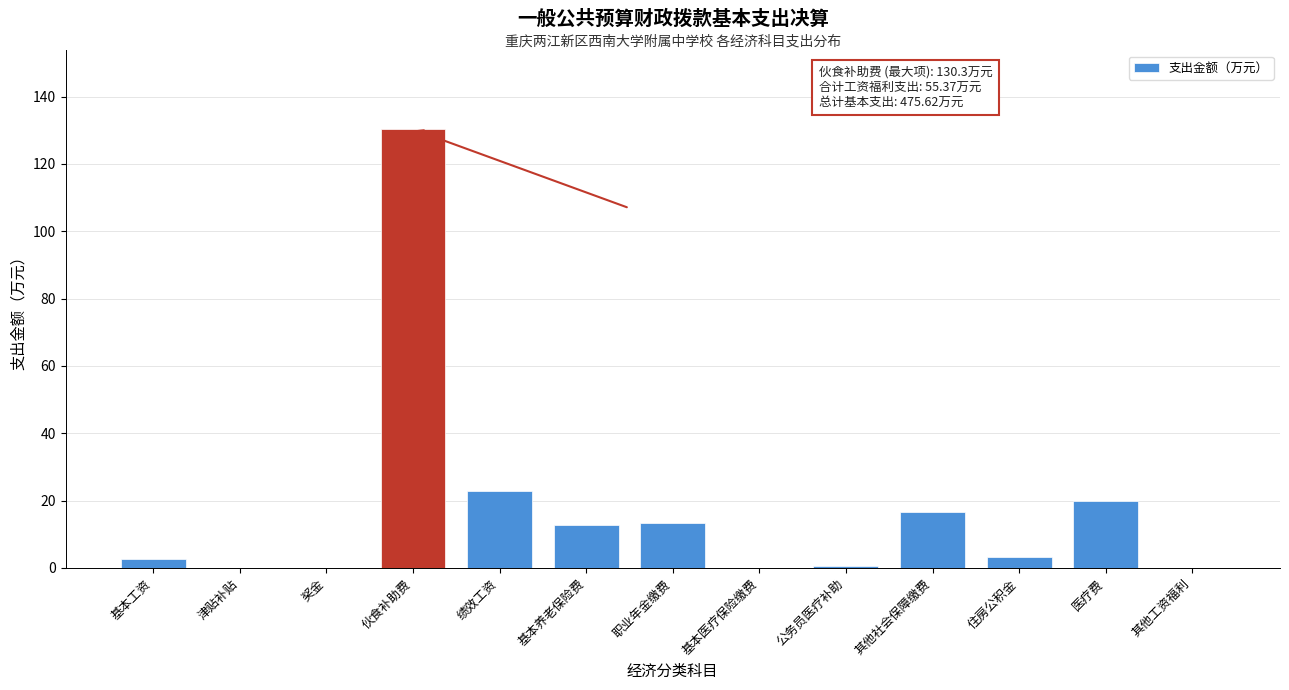

The chart shows a value of 0.0 at 基本医疗保险缴费. True or false?

True